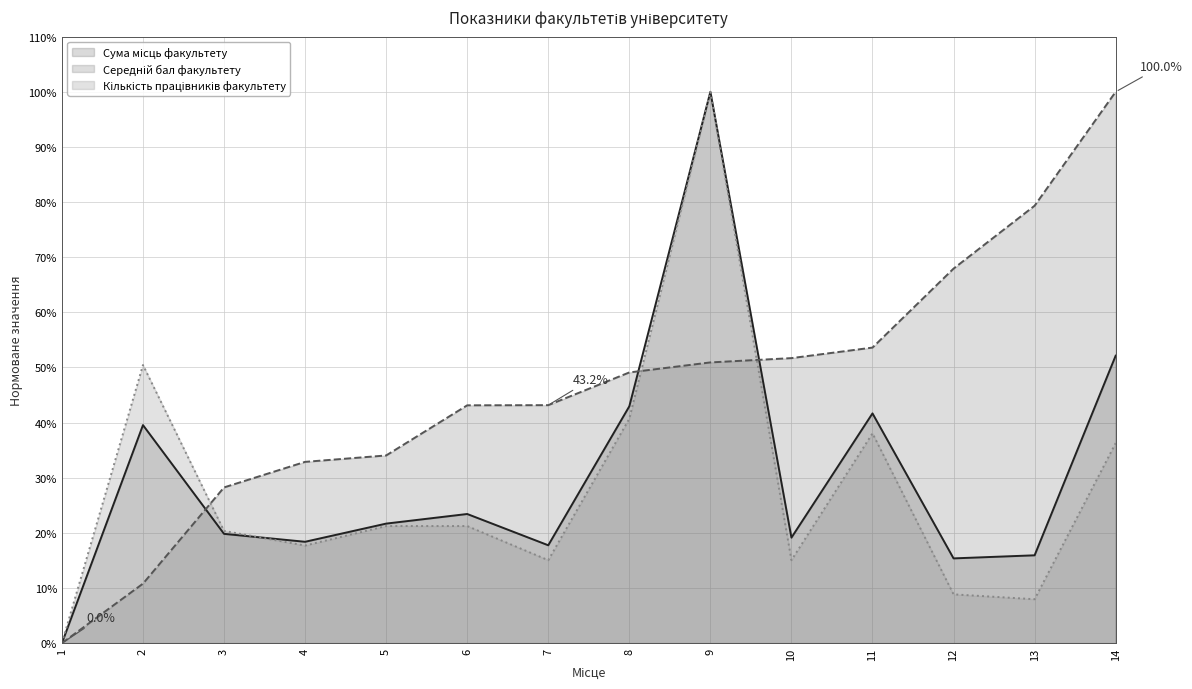

What is the maximum value shown in the chart?

100.0